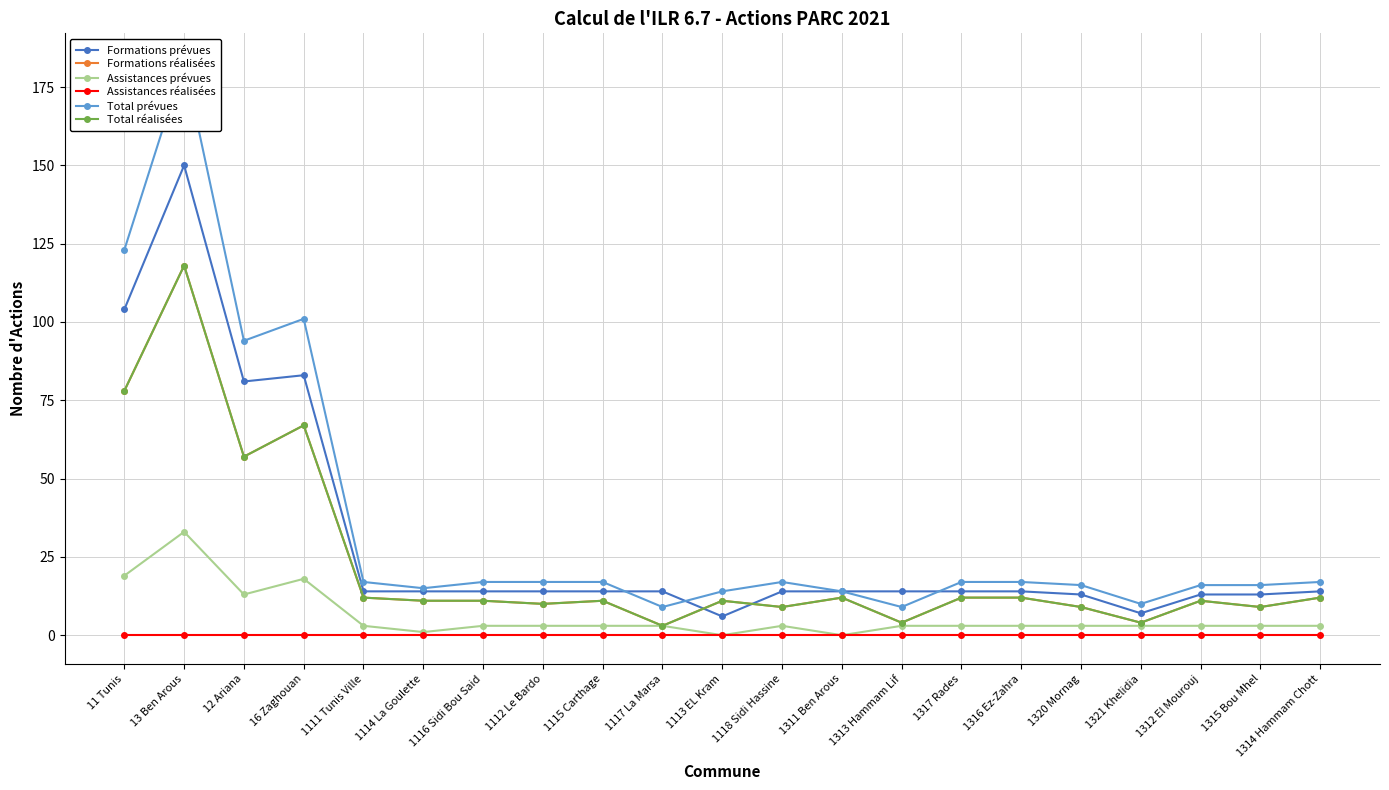

True or false: Assistances réalisées has a value of 0 at 1114 La Goulette.

True